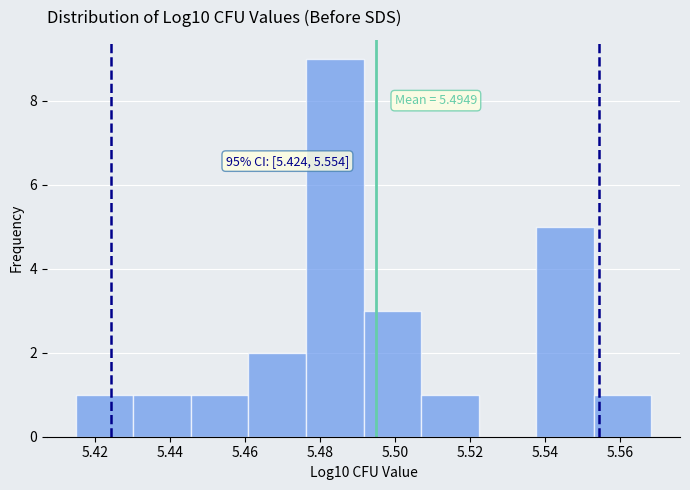

Which range on the x-axis has the tallest bar?

5.476 to 5.492